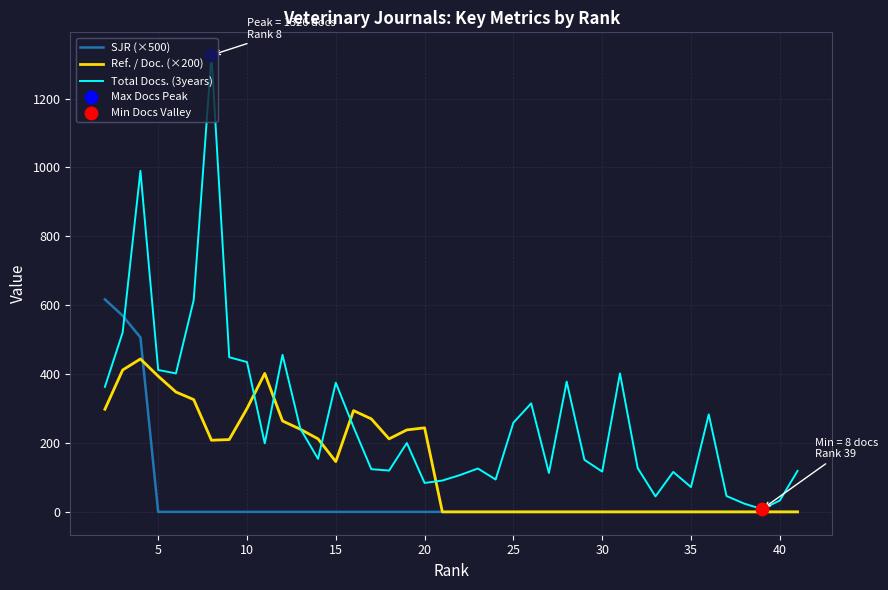

Is the value of Ref. / Doc. (×200) at 35 greater than the value of SJR (×500) at 32?

No